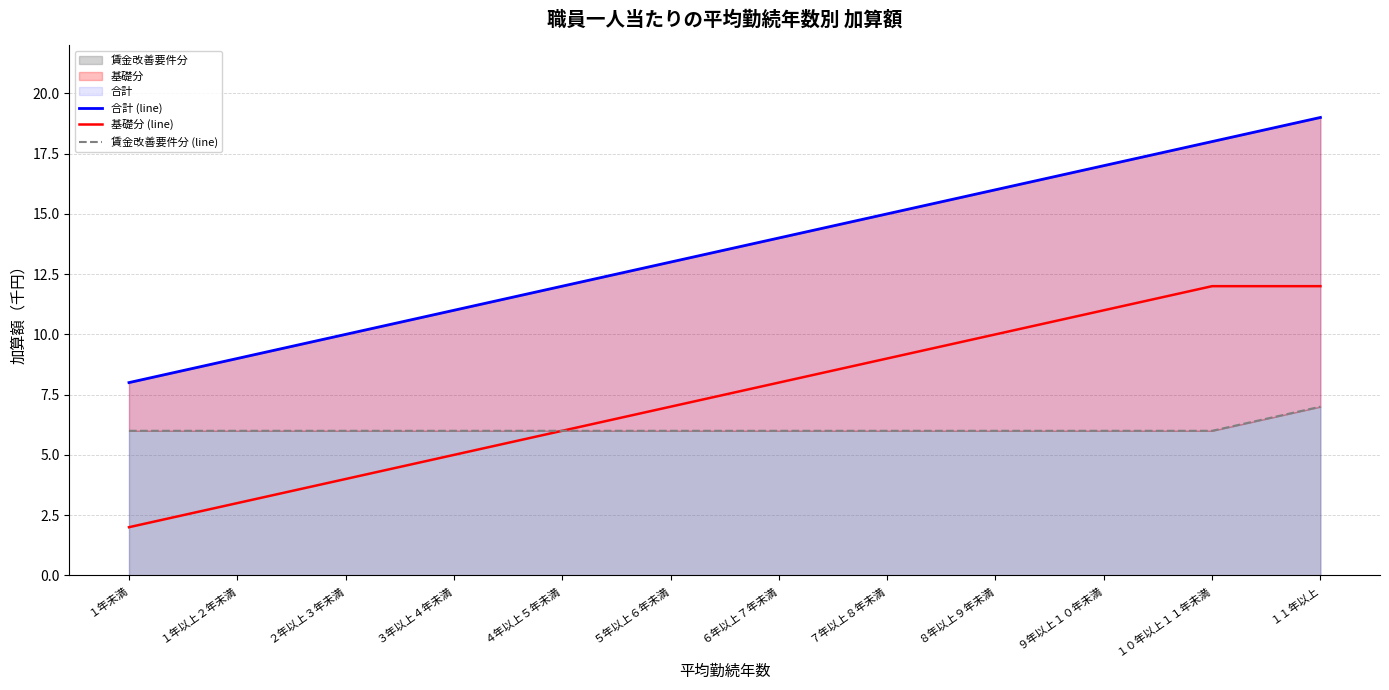

At which category is the sum across all series the highest?

１１年以上